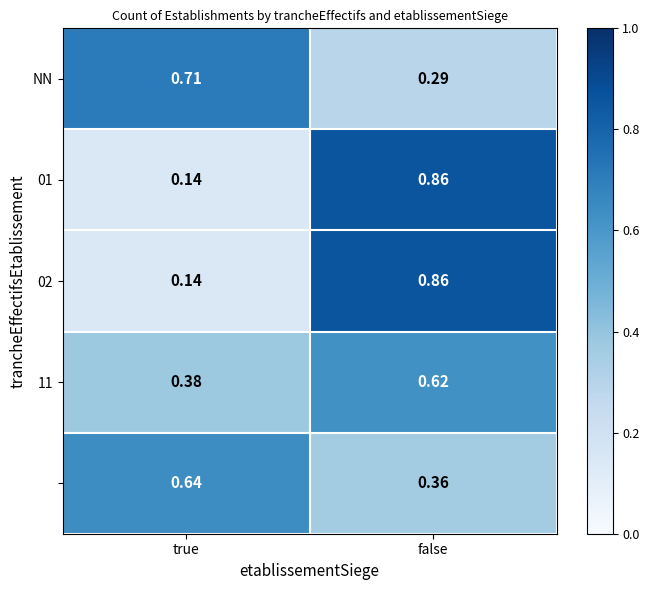

At how many categories does at least one series exceed 0?

2